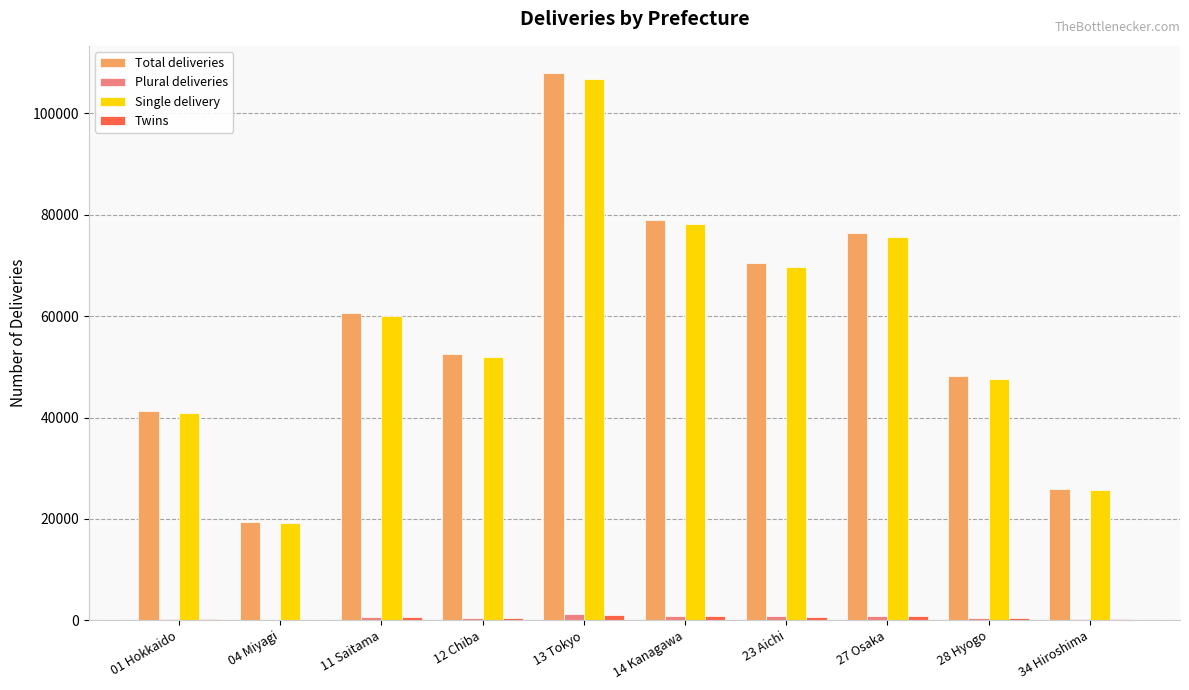

The value of Total deliveries at 27 Osaka is 76359. True or false?

True